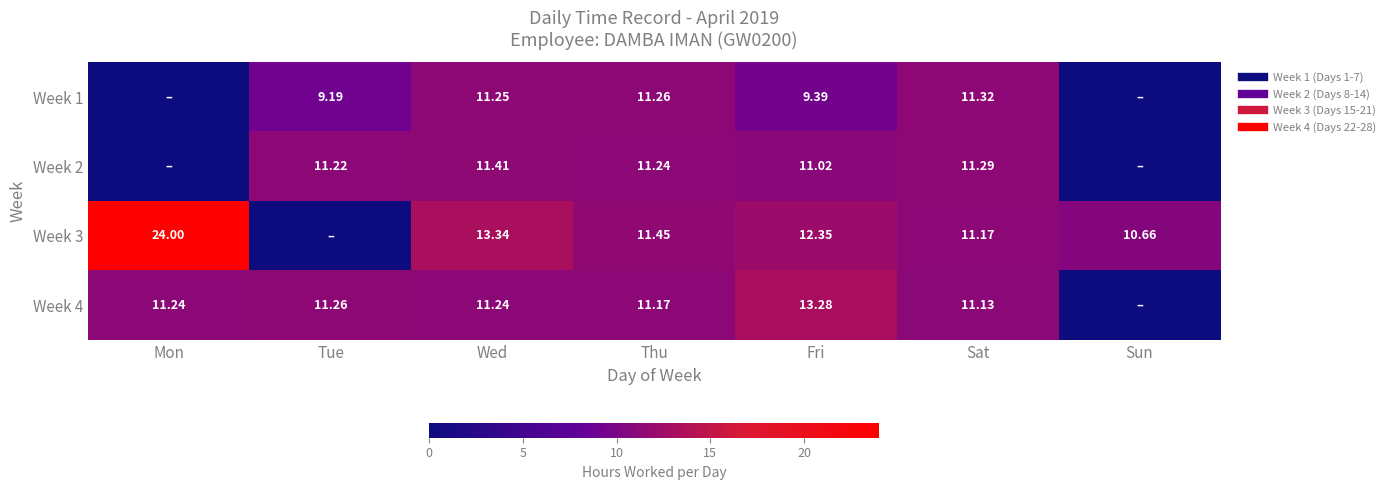

How many distinct data groups are displayed?

4